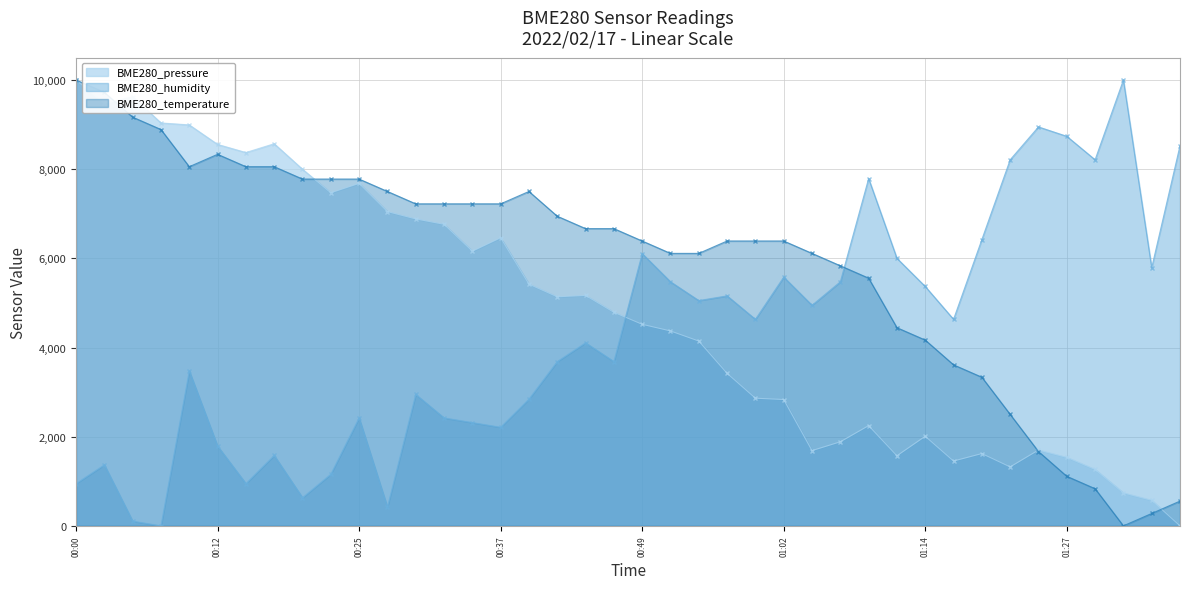

True or false: BME280_humidity has a value of 3473.7 at 00:10.

True